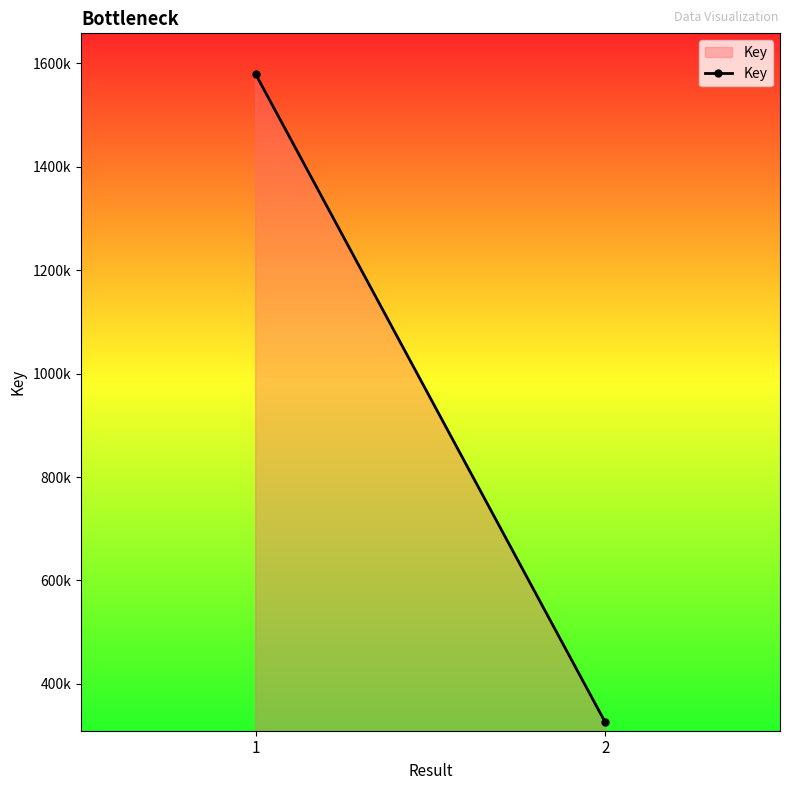

Where is the data nearest to the value 952263?

1